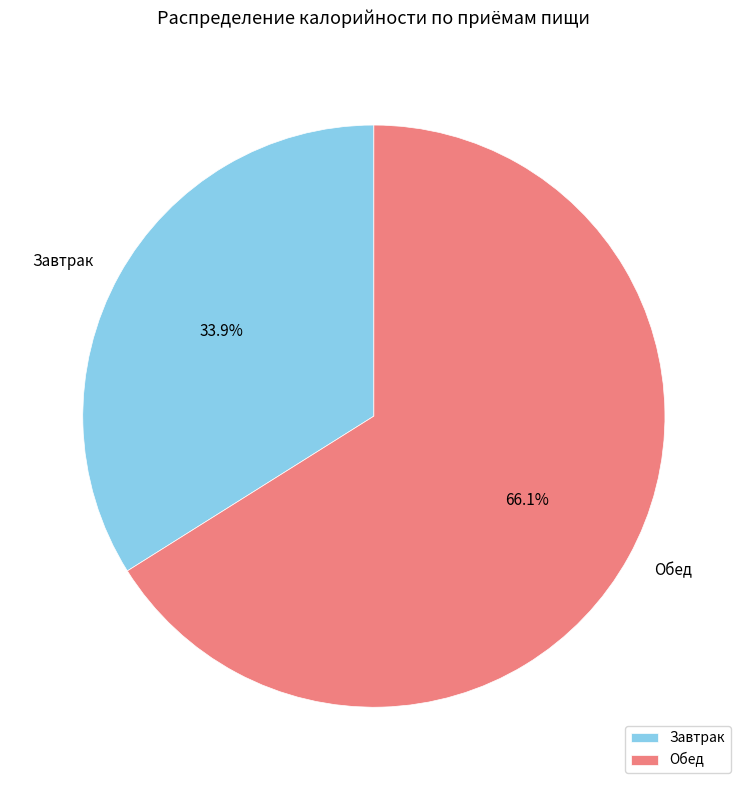

How many segments does this pie chart have?

2